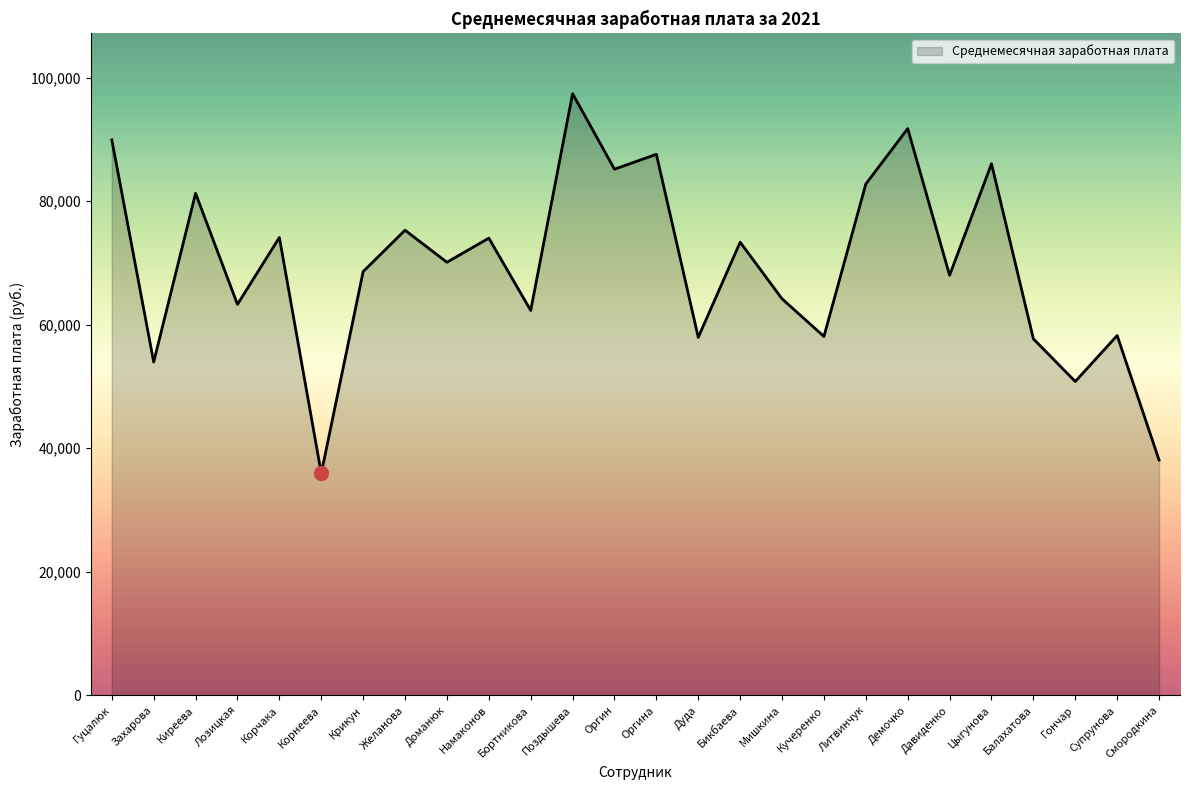

Read the value at Оргина.

87573.8